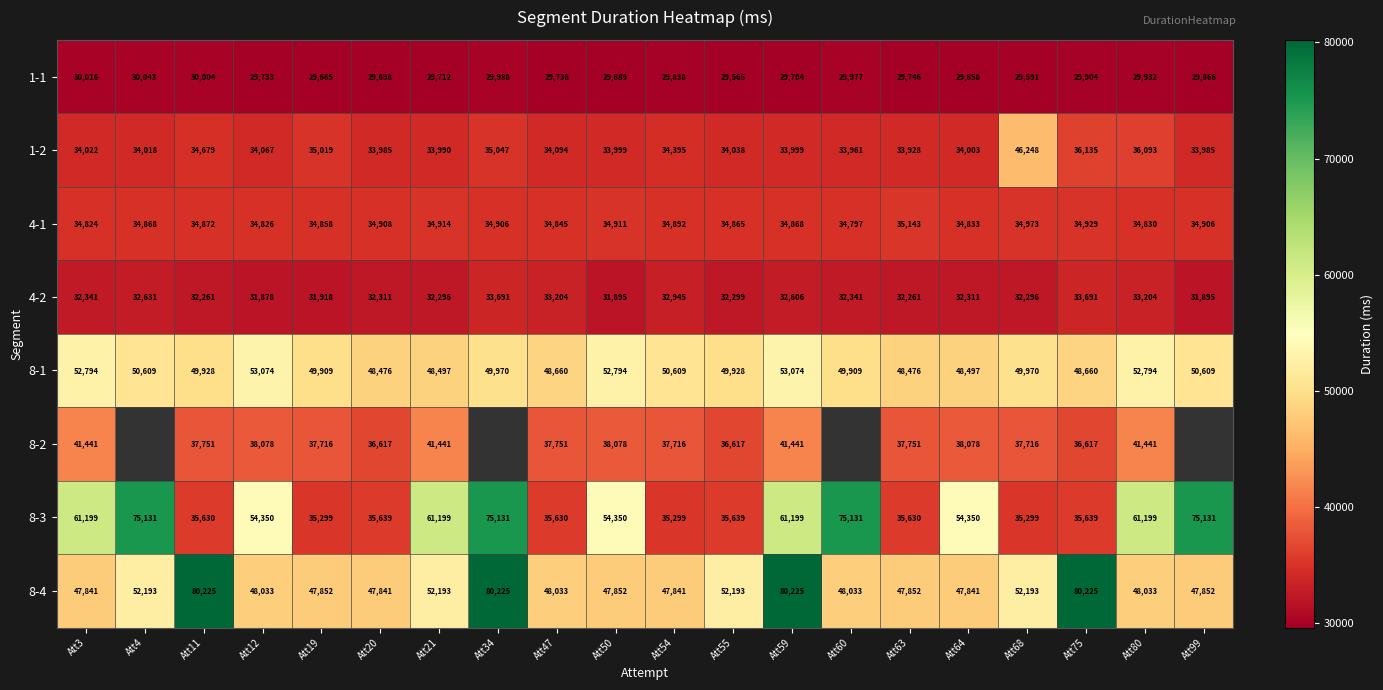

Between Att47 and Att75, which series saw the biggest shift?

8-4